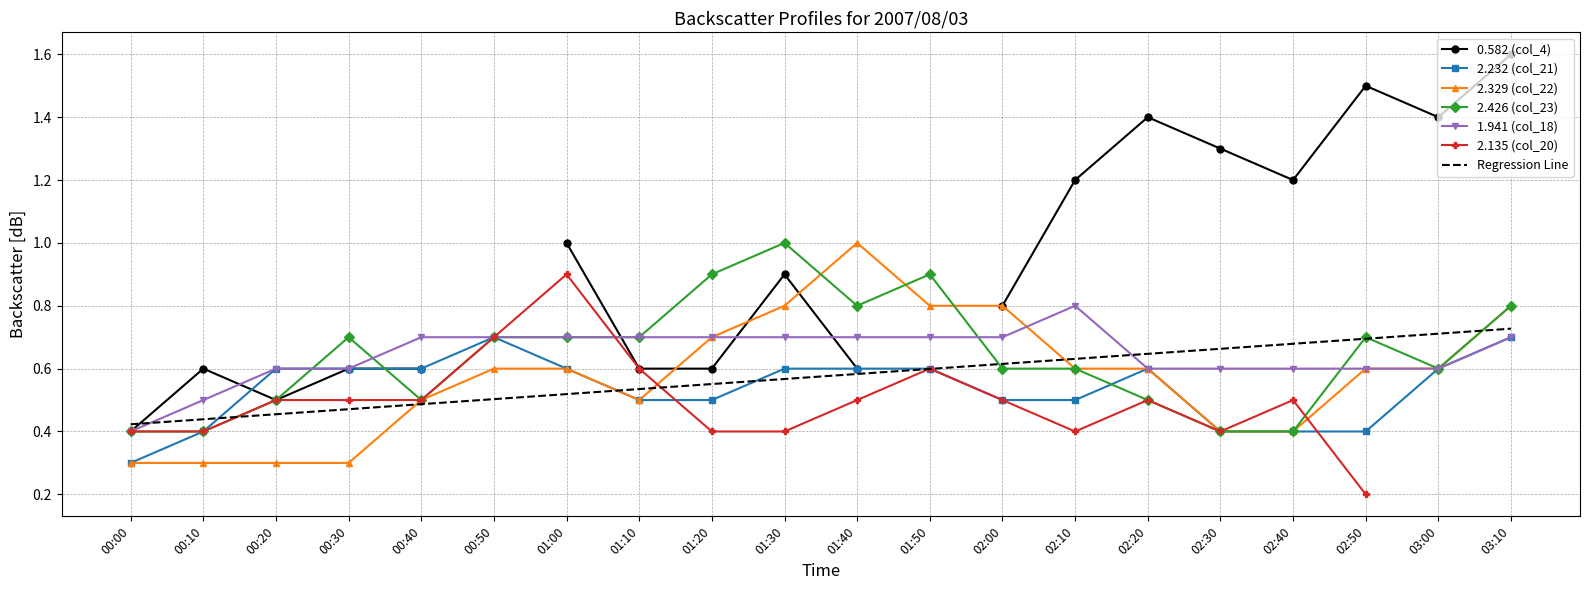

In 2.232 (col_21), how many points are higher than both neighbors (excluding endpoints)?

2